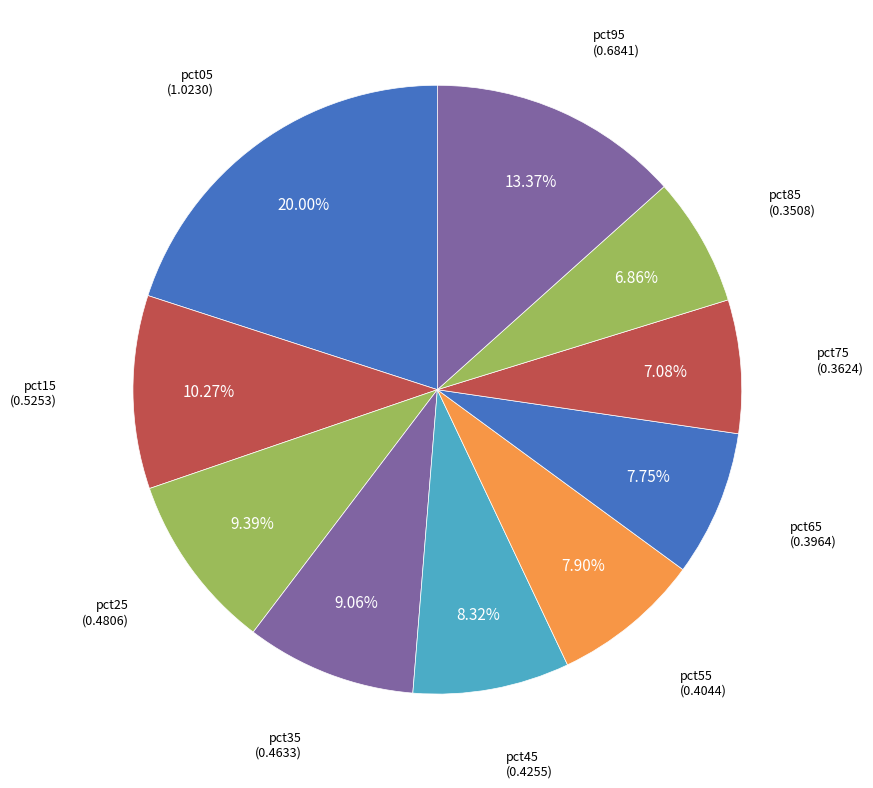

Does pct75 represent more than half of the total?

No